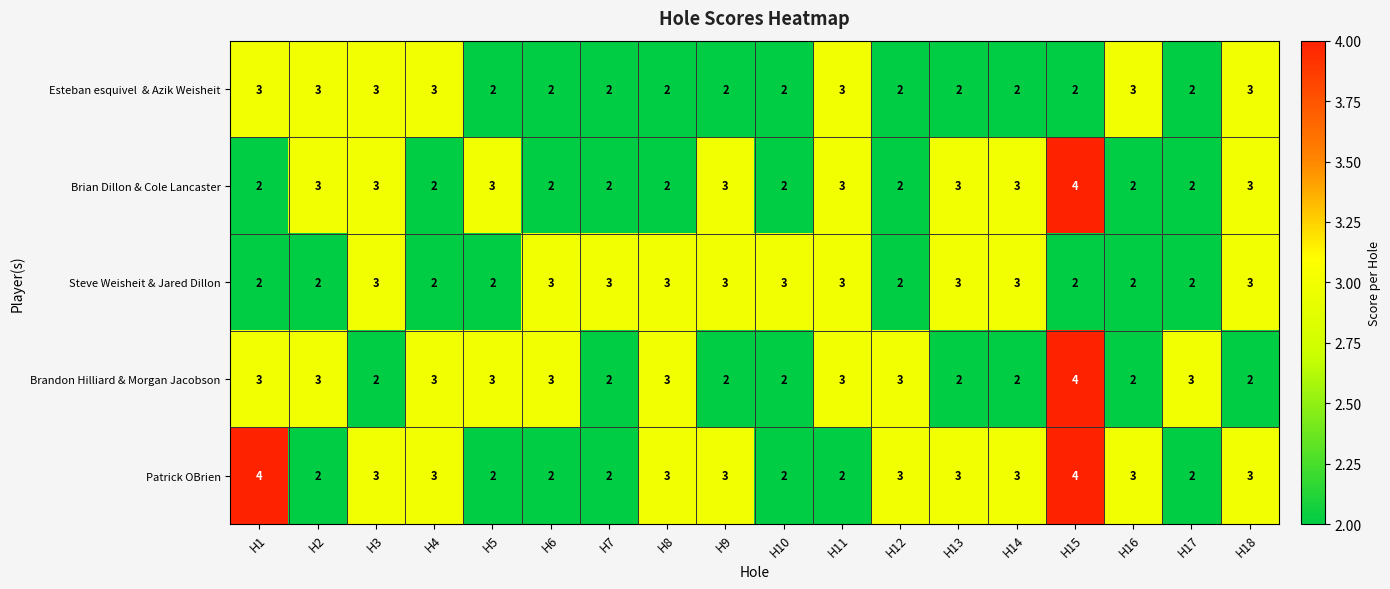

The value of Brian Dillon & Cole Lancaster at H9 is 3. True or false?

True